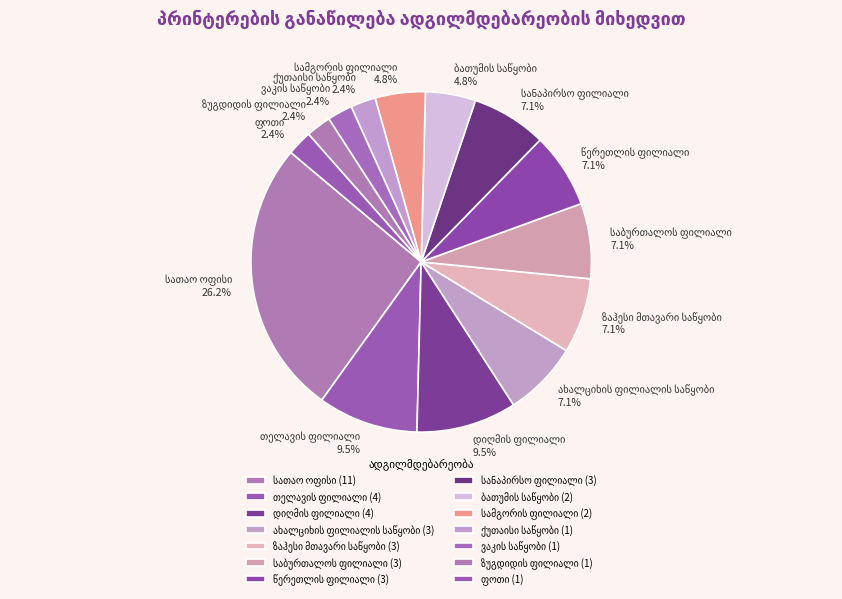

Does any single category account for the majority?

No